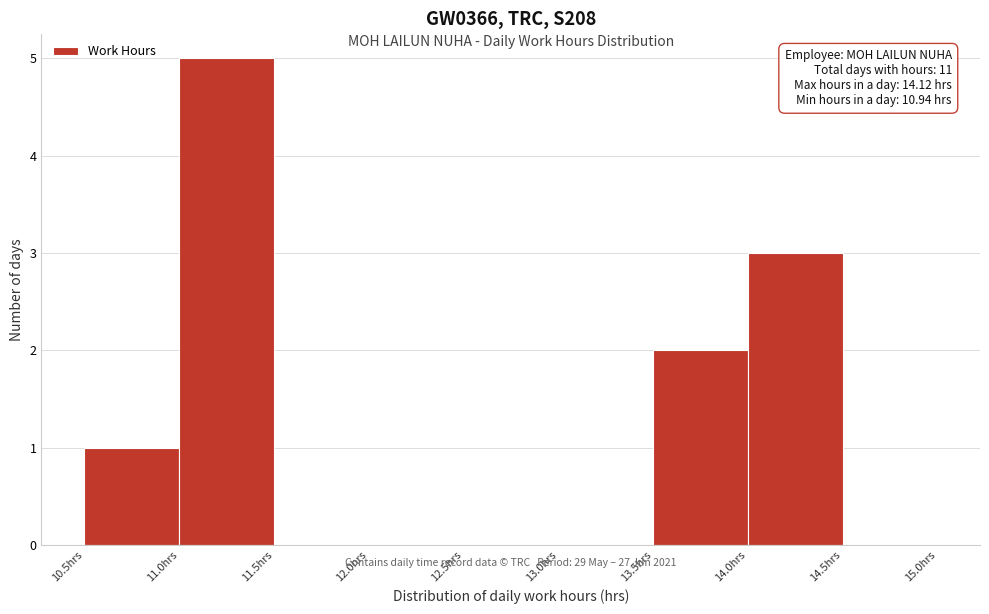

Over which range of the x-axis is the bar tallest?

11.0 to 11.5